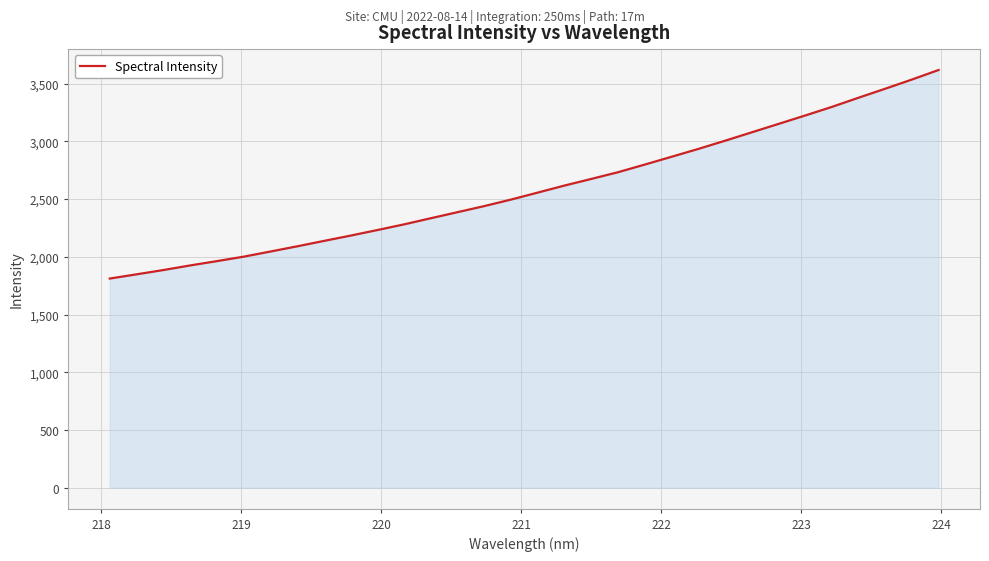

True or false: the data has more than 2 interior local peaks.

False